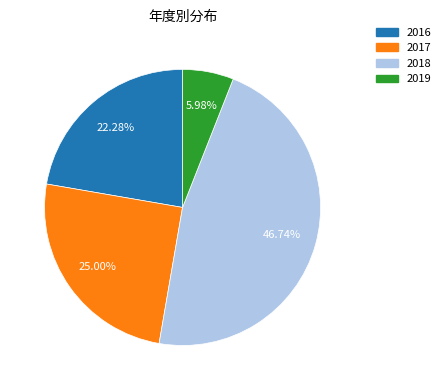

What is the smallest slice in the pie chart?

2019